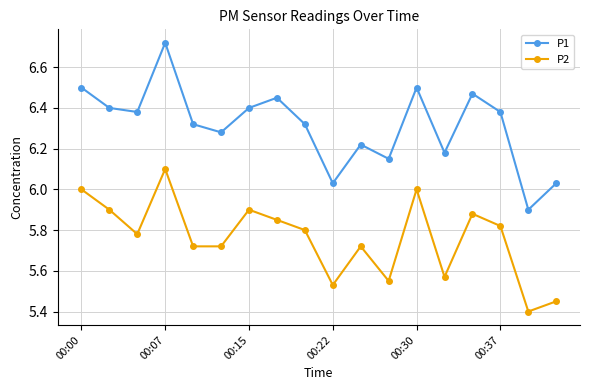

Which series has the largest range (max minus min)?

P1